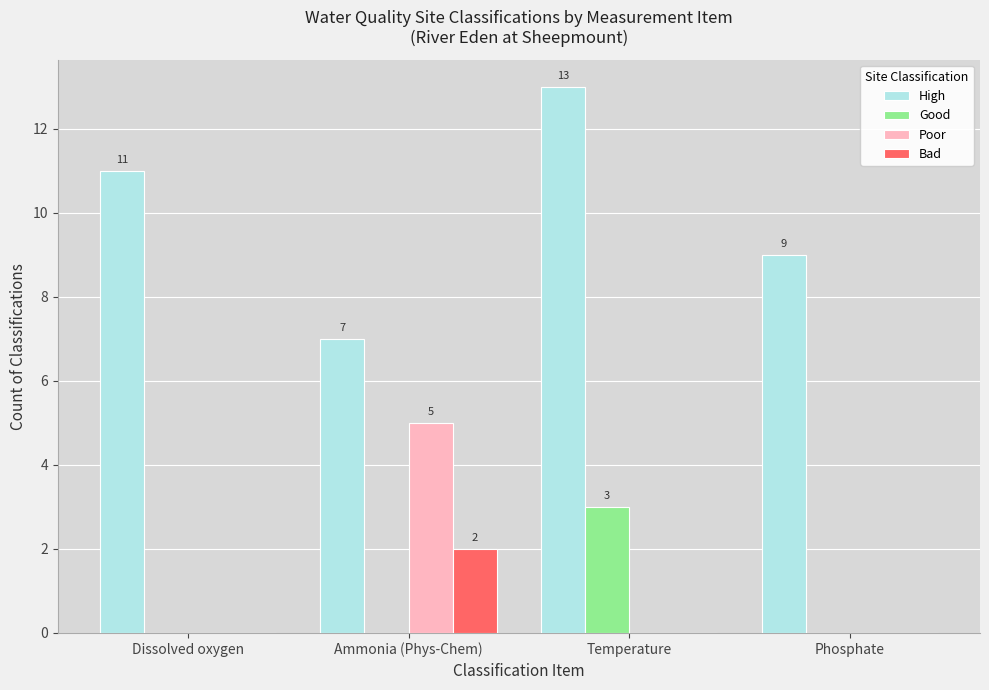

Between Temperature and Phosphate, which series saw the biggest shift?

High